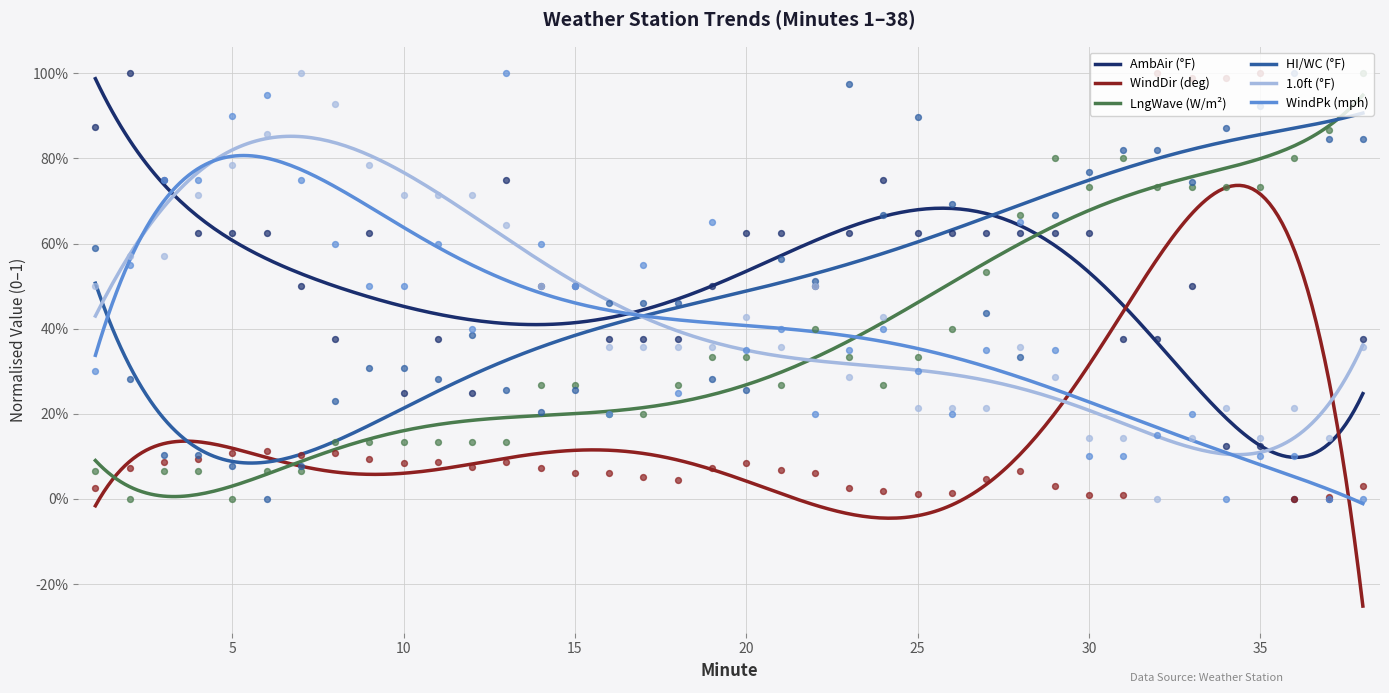

Which series contains the lowest Y value?

AmbAir (°F)